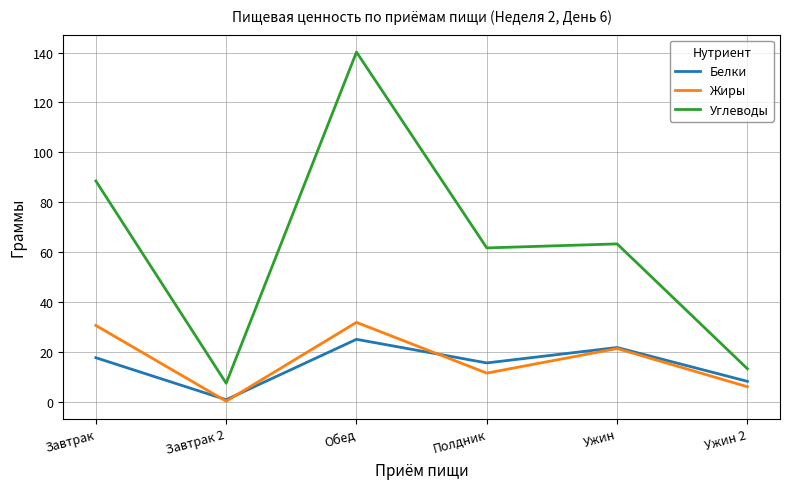

True or false: Углеводы and Жиры cross at least once.

False